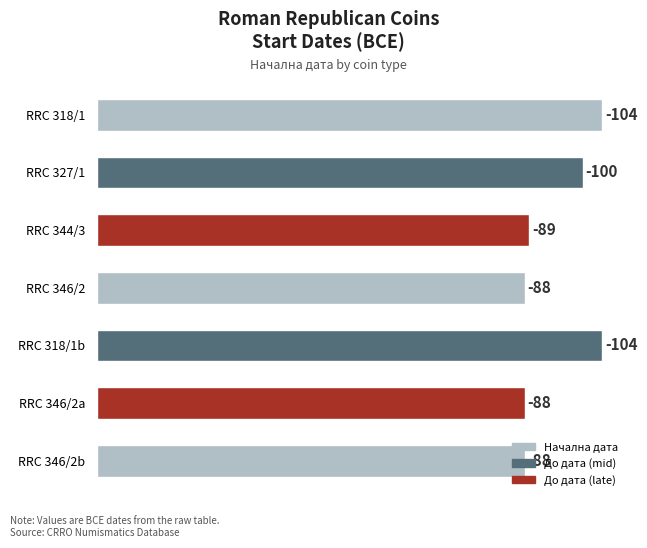

What is the change in value from RRC 344/3 to RRC 346/2b?

-1